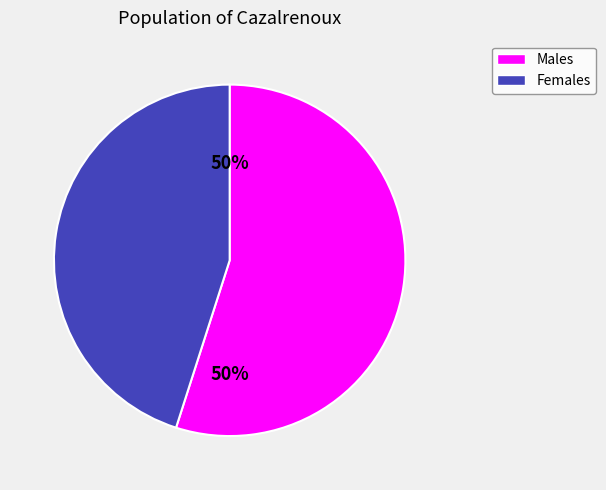

Is pct55 the majority of the pie?

No